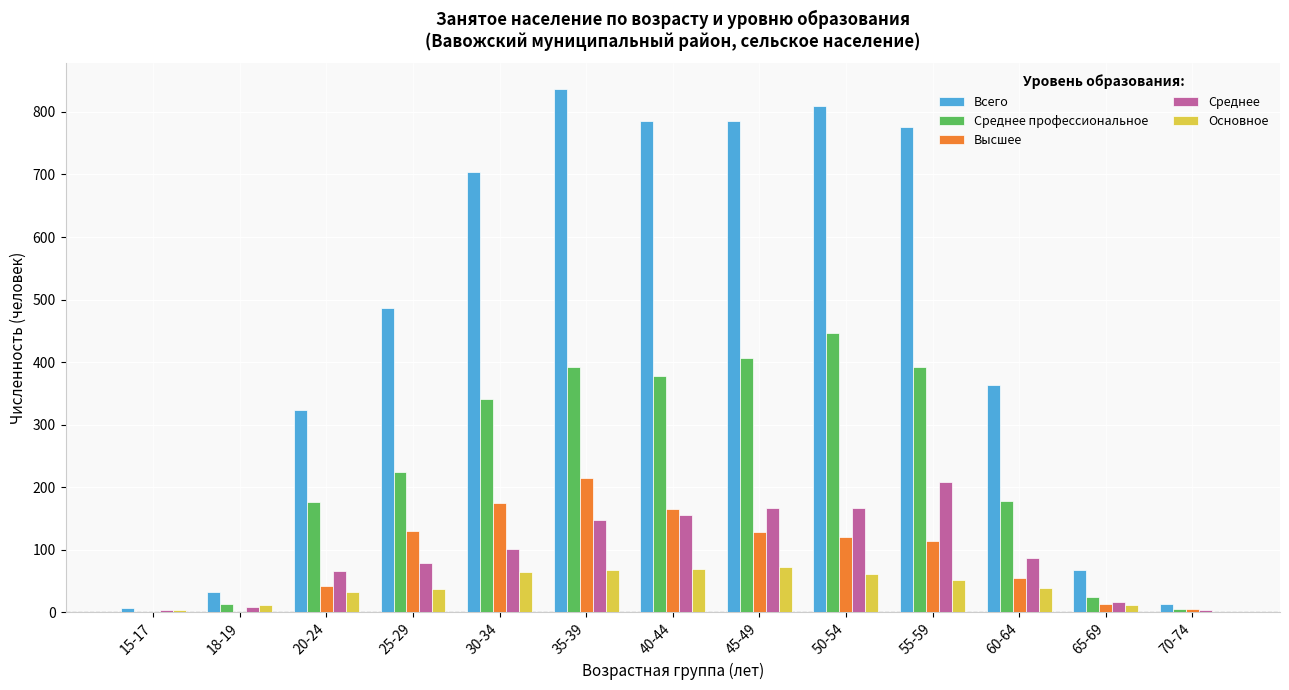

Does the chart contain stacked bars?

No